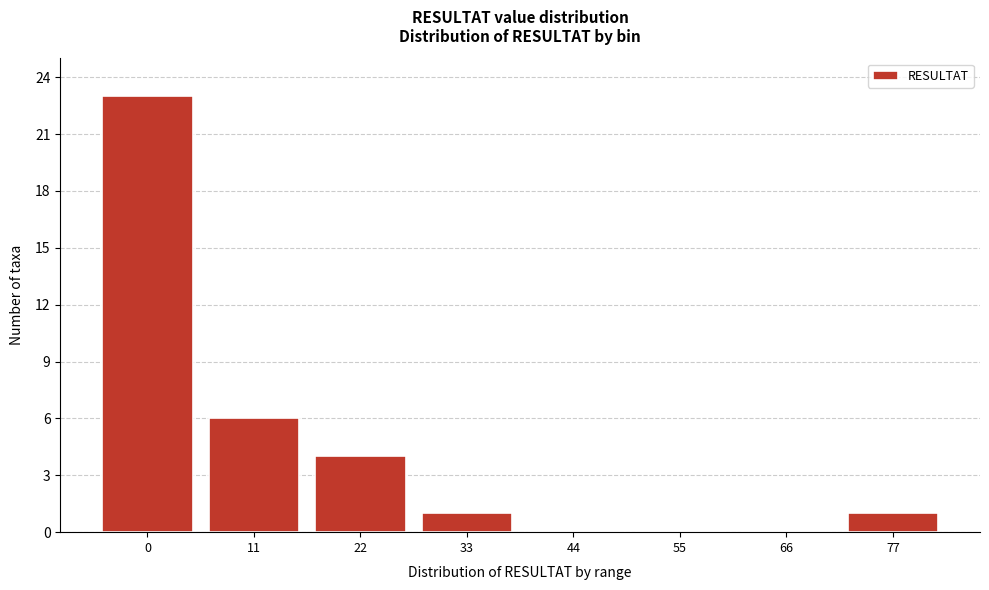

Reading left to right, what are all the values shown in this chart?

0=23	11=6	22=4	33=1	44=0	55=0	66=0	77=1